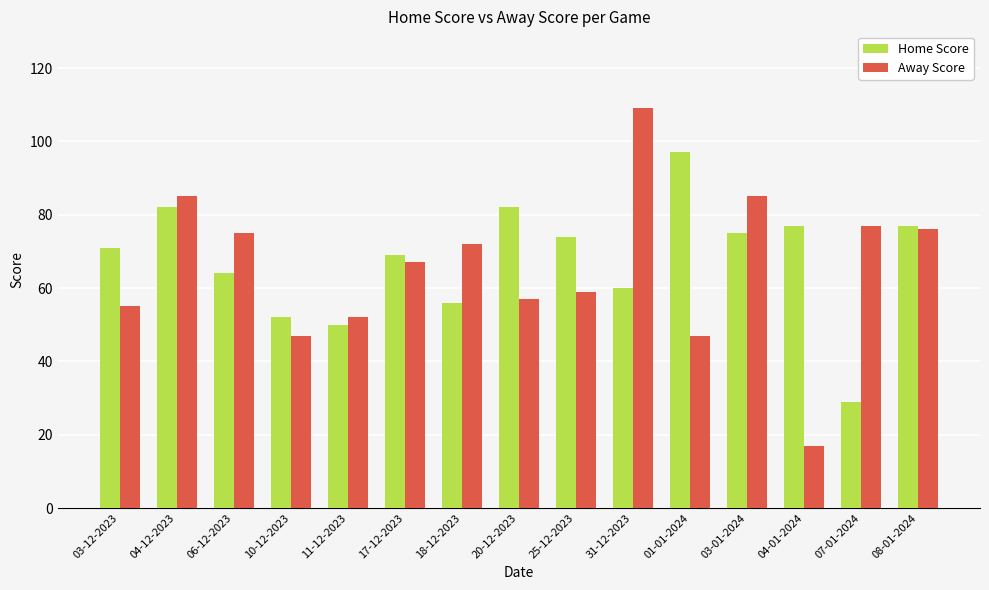

At which label does Away Score first exceed 67?

04-12-2023